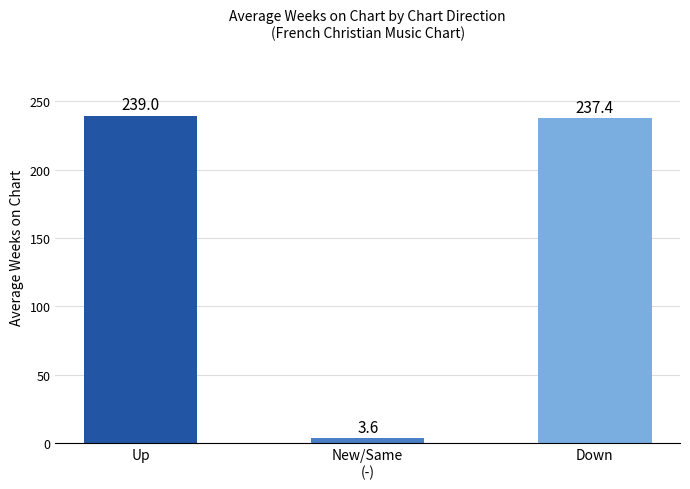

What is the difference between the maximum and minimum values?

235.4